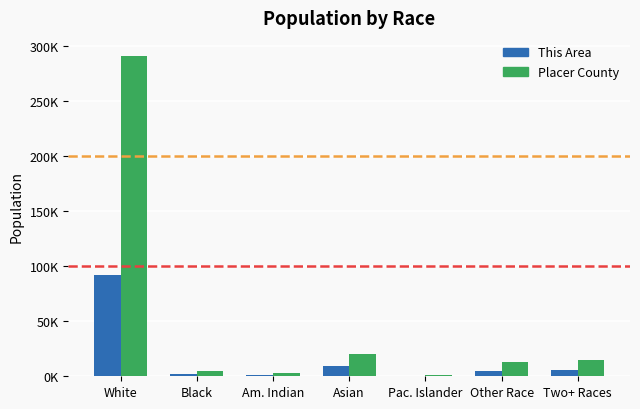

Which series has the largest total across all categories?

Placer County